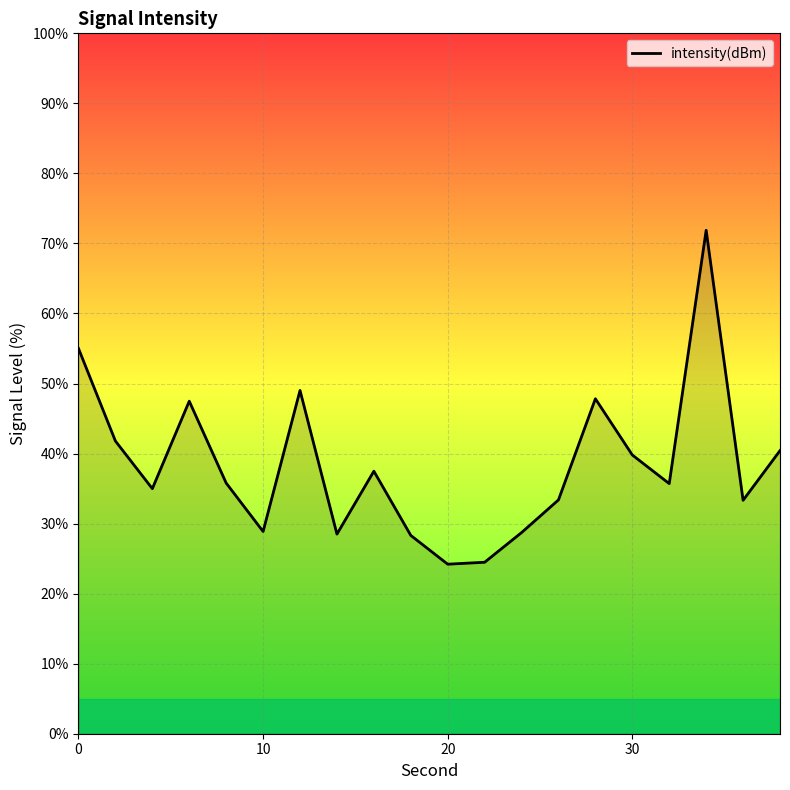

What is the maximum value shown in the chart?

71.9